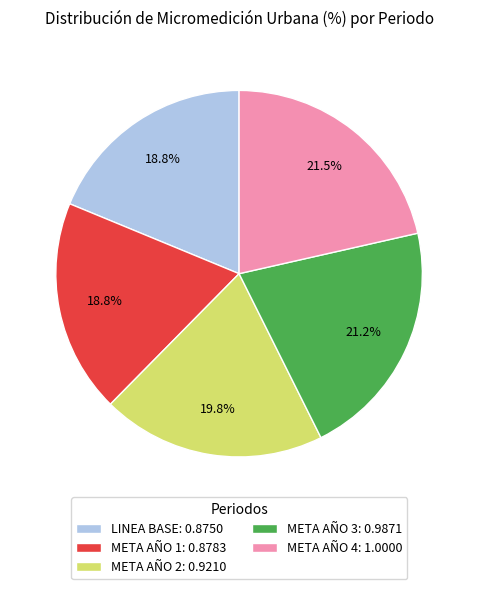

Is LINEA BASE the majority of the pie?

No